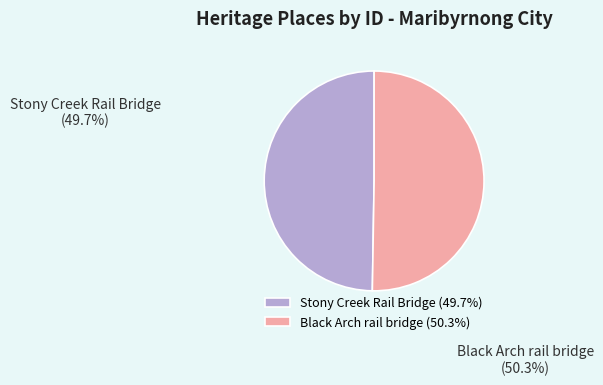

Which has a higher value, Black Arch rail bridge or Stony Creek Rail Bridge?

Black Arch rail bridge